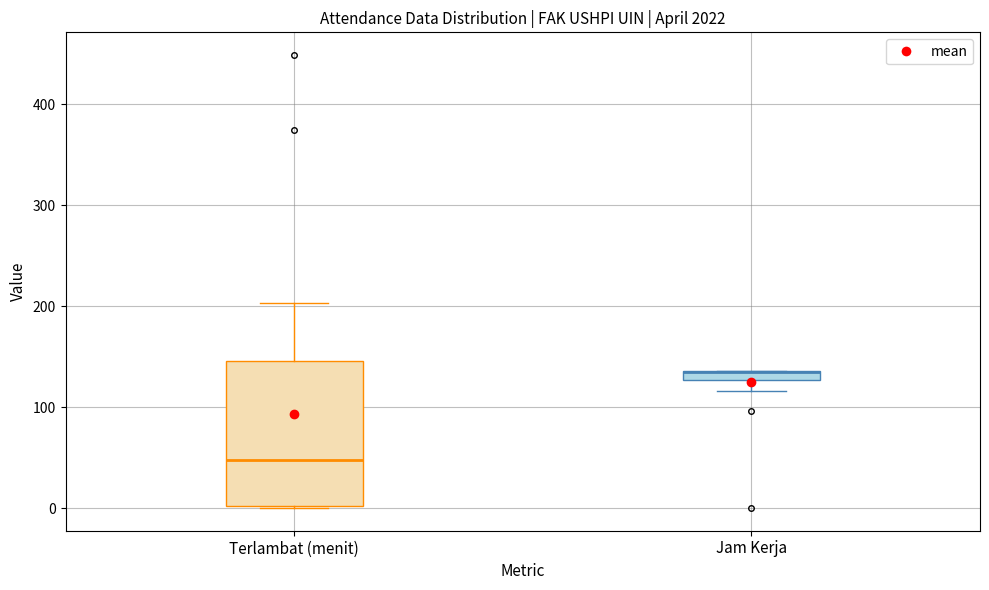

Which box is the tallest, from its lower edge to its upper edge?

Terlambat (menit)